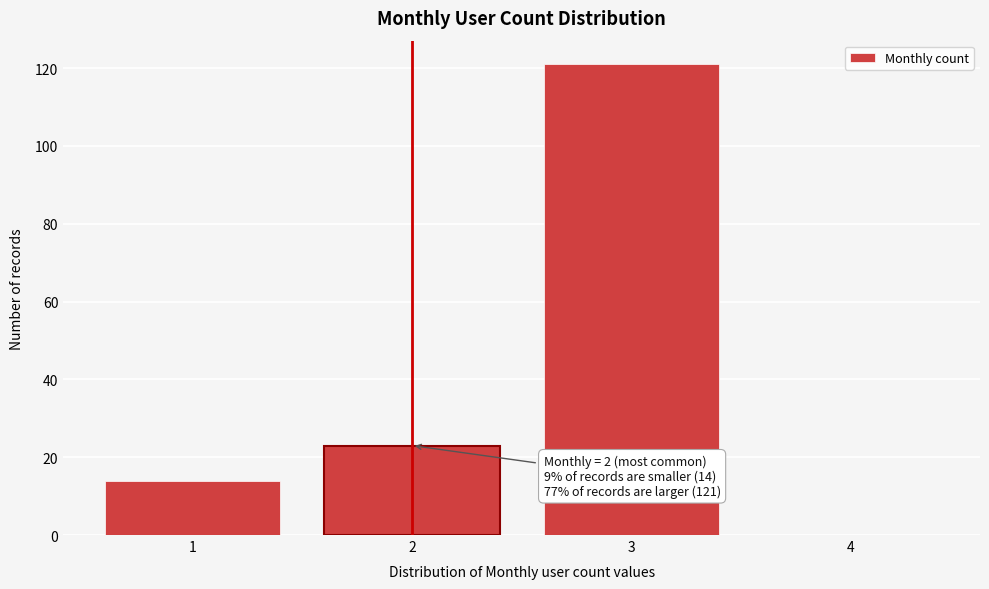

Reading right to left, extract all data points from this chart.

4=0	3=121	2=23	1=14